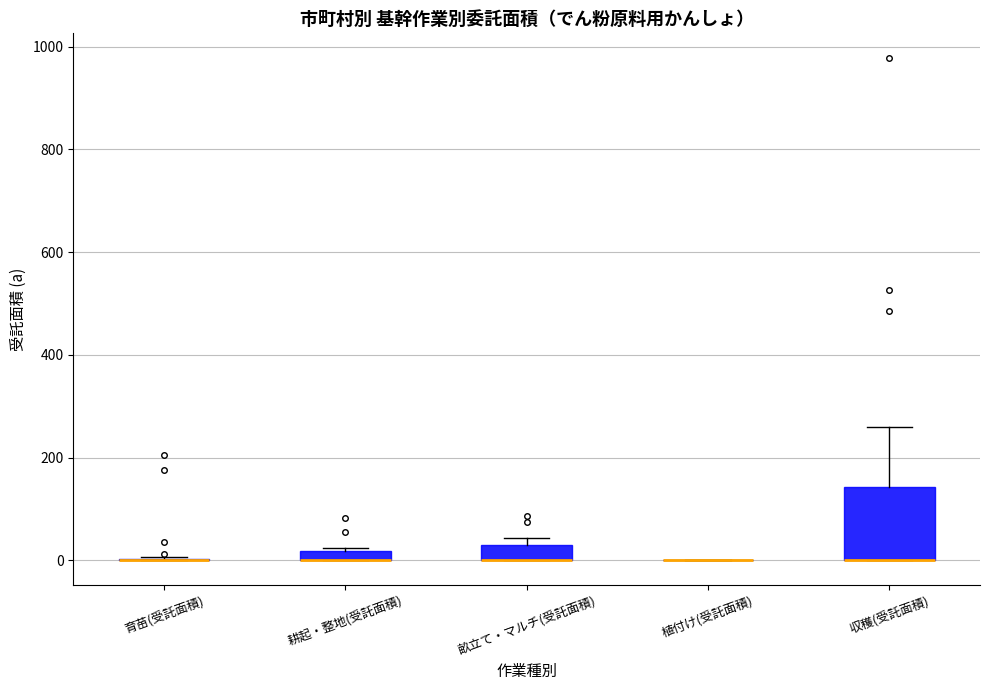

Comparing the boxes themselves (not the whiskers), which one is the tallest?

収穫(受託面積)